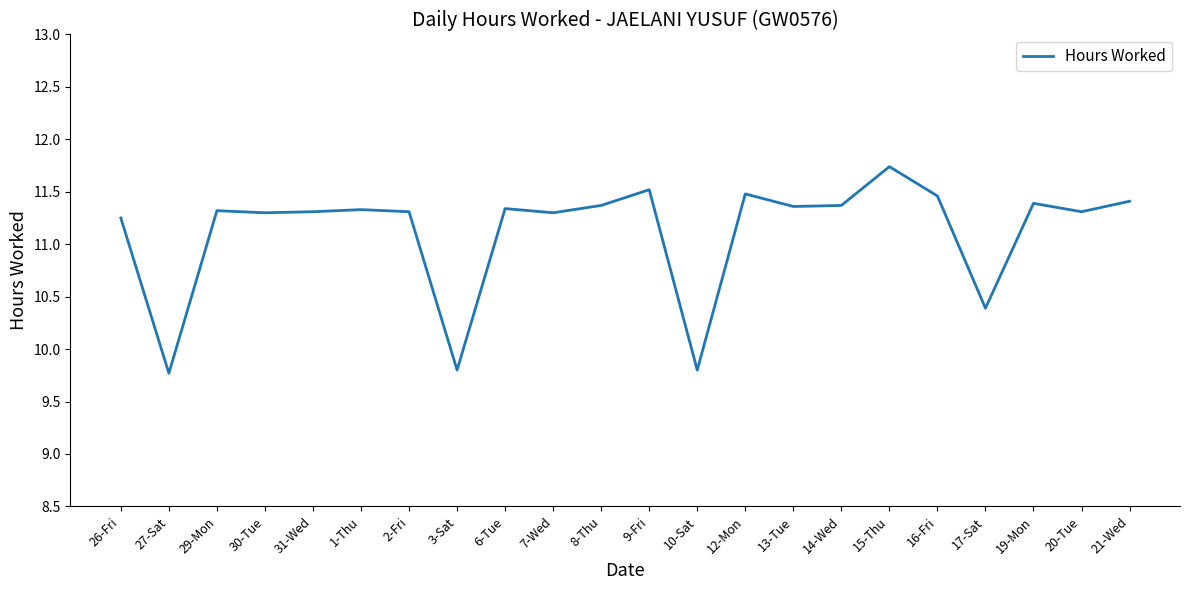

Where does the data first go above 11?

26-Fri